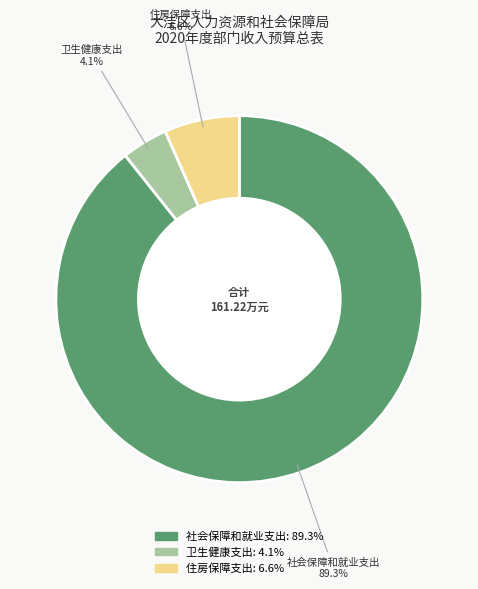

Do 住房保障支出 and 社会保障和就业支出 together represent more than half of the pie?

Yes